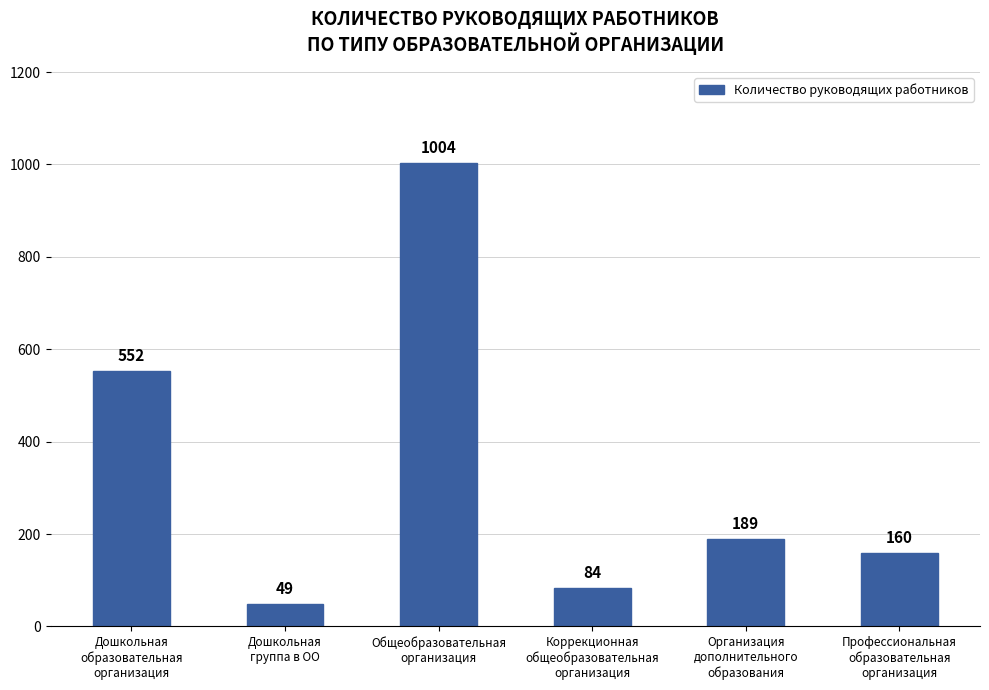

What is the minimum value shown in the chart?

49